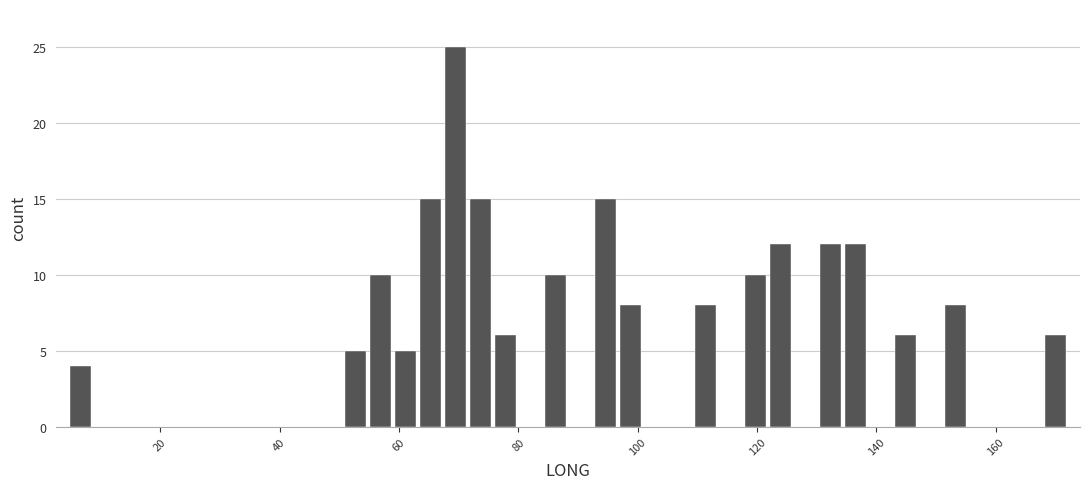

Read against the x-axis, roughly where is the centre of the tallest bar?

70